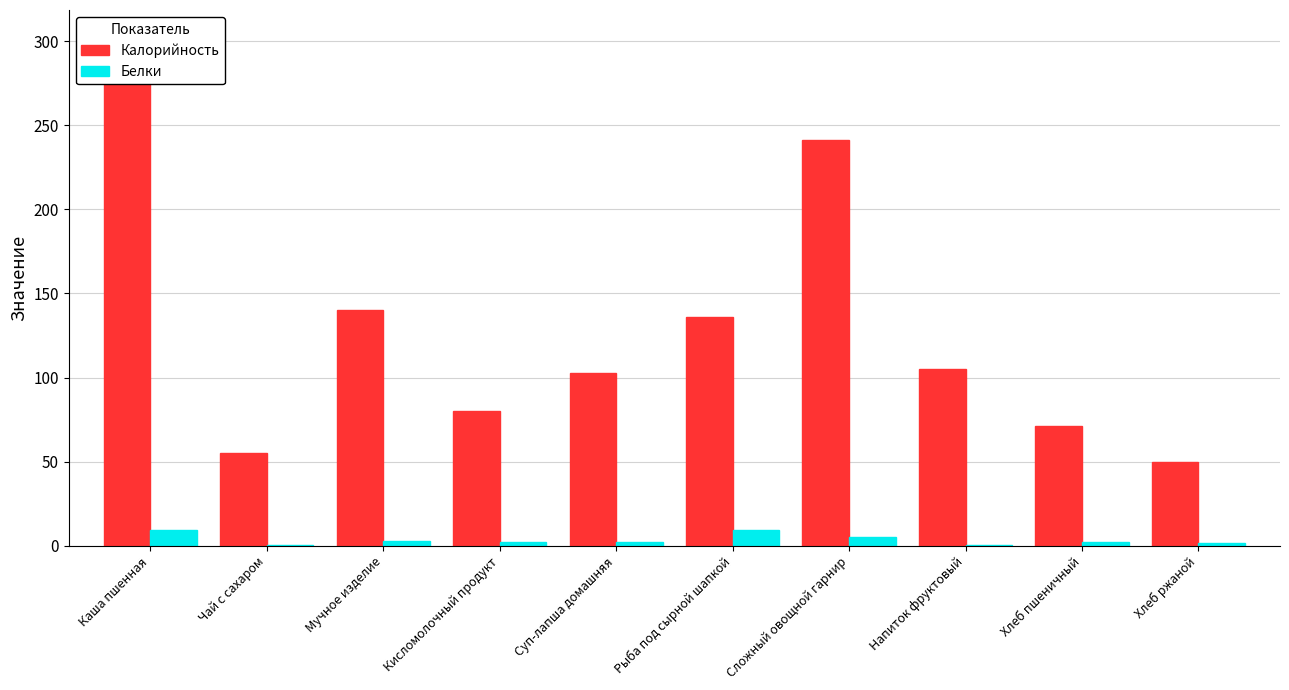

What is the difference between the Калорийность values at Чай с сахаром and Напиток фруктовый?

50.0